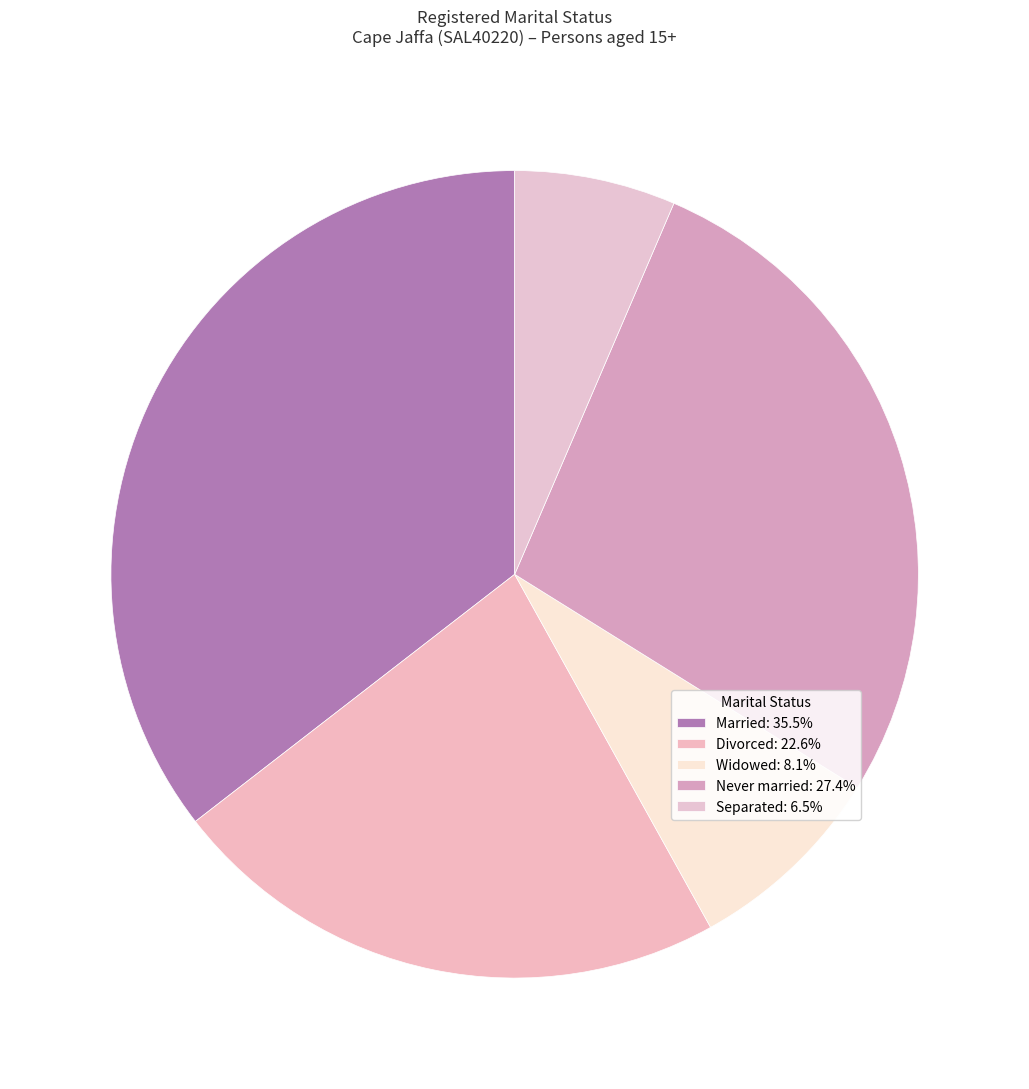

What is the smallest slice in the pie chart?

Separated